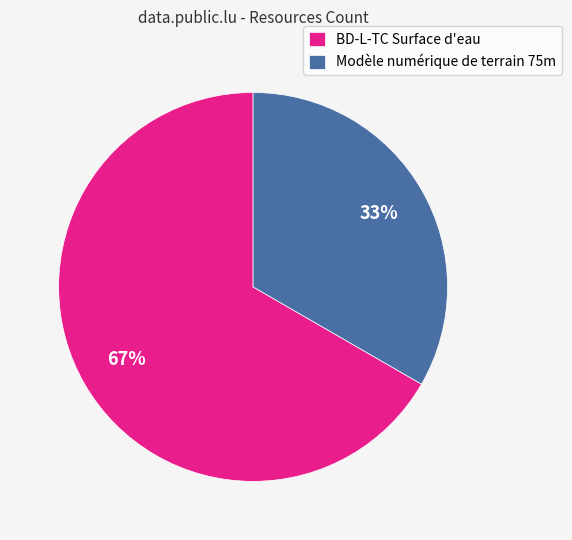

Which slice is the smallest?

Modèle numérique de terrain 75m